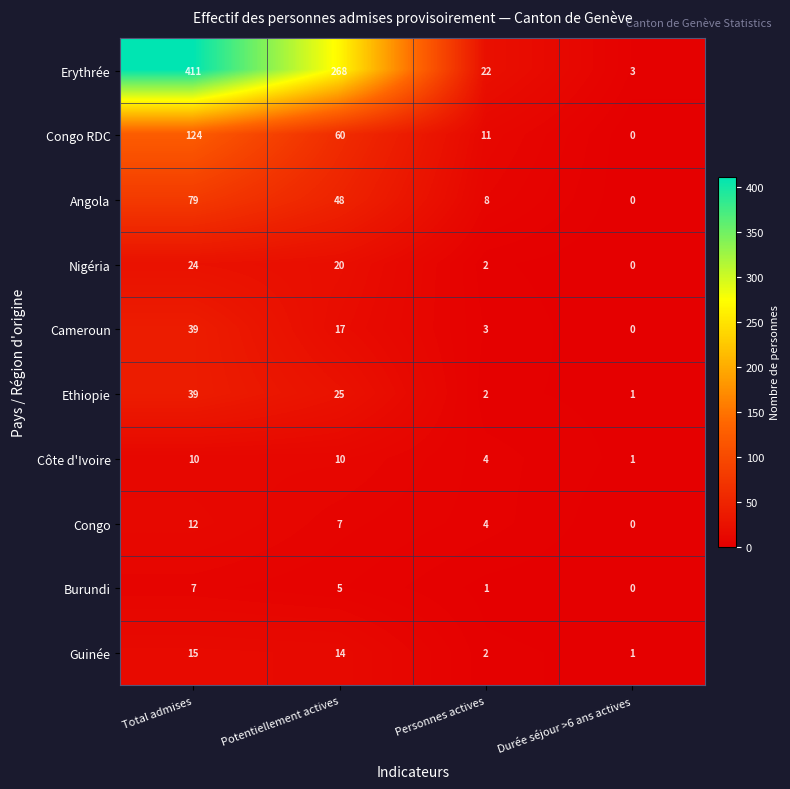

What value does the Congo RDC series have at Personnes actives?

11